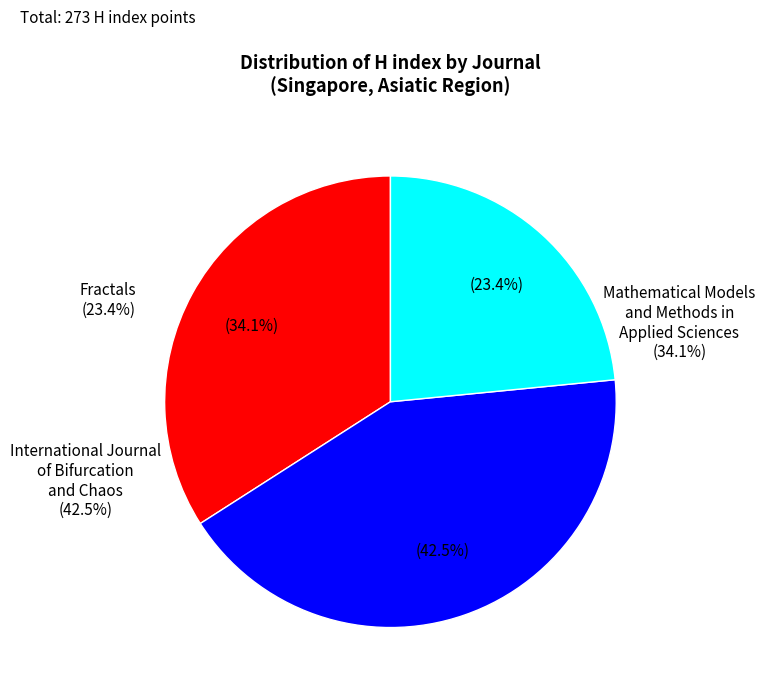

What percentage is NOT represented by Fractals?

76.6%